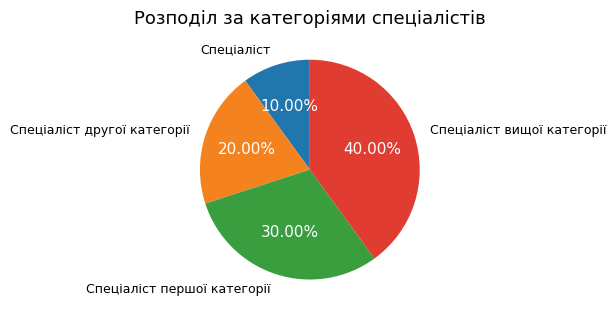

What is the ratio of the value at Спеціаліст другої категорії to the value at Спеціаліст першої категорії?

0.7